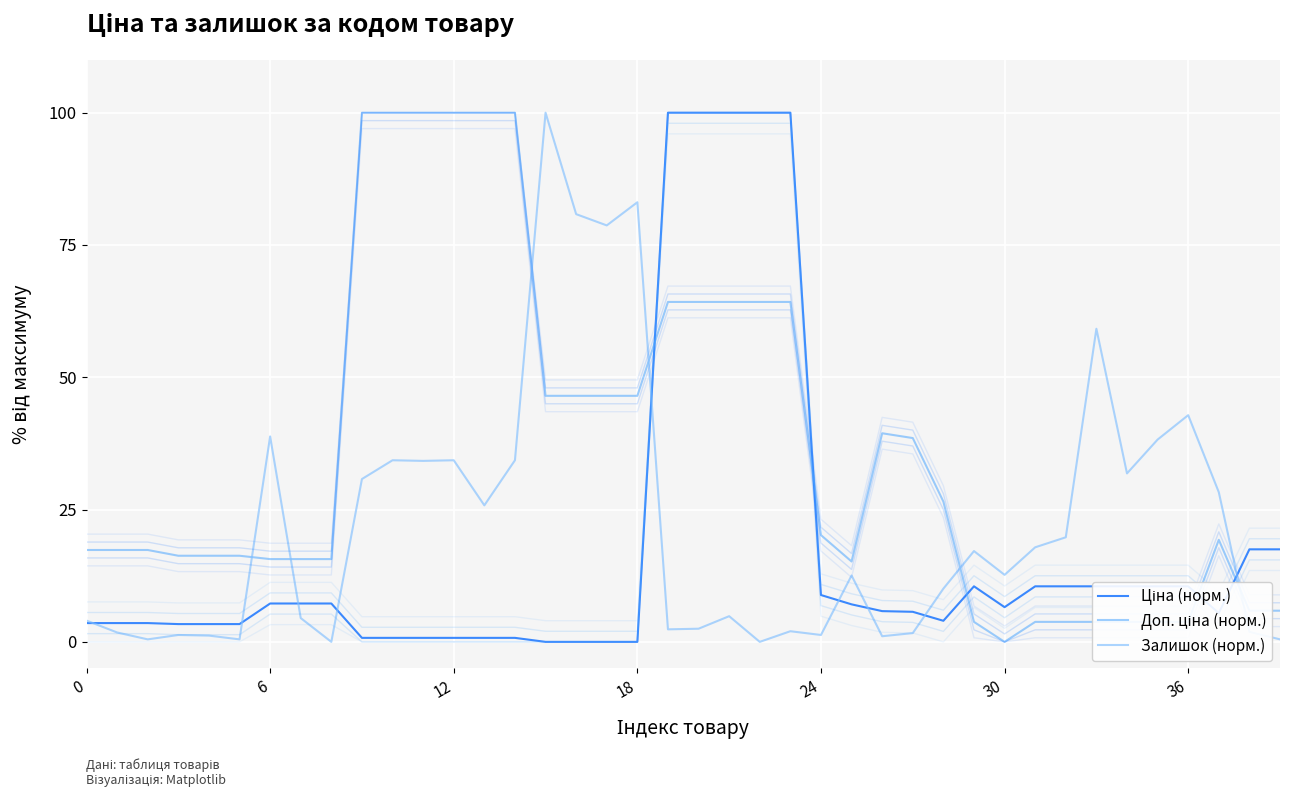

What is the difference between the Доп. ціна (норм.) values at 10 and 38?

94.1